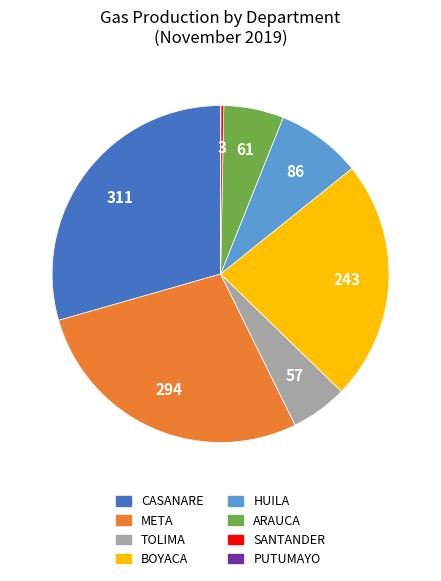

Is there a majority slice in this chart?

No